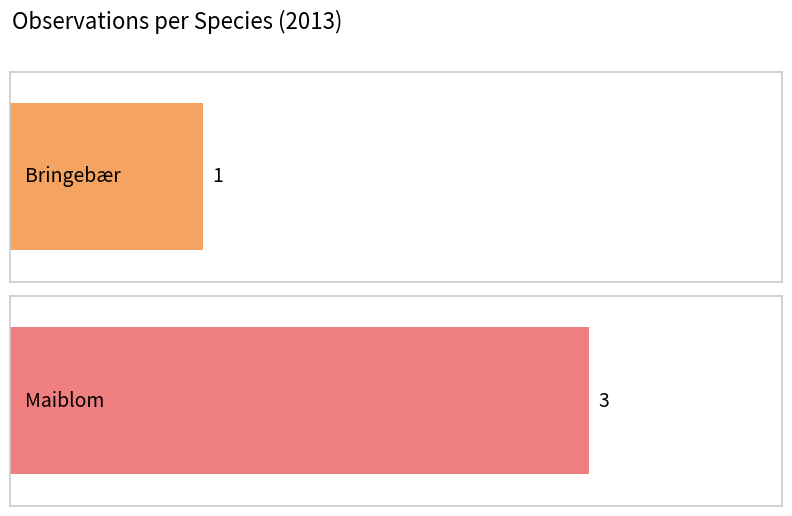

Approximately how many times larger is the value at Bringebær compared to Maiblom?

0.3